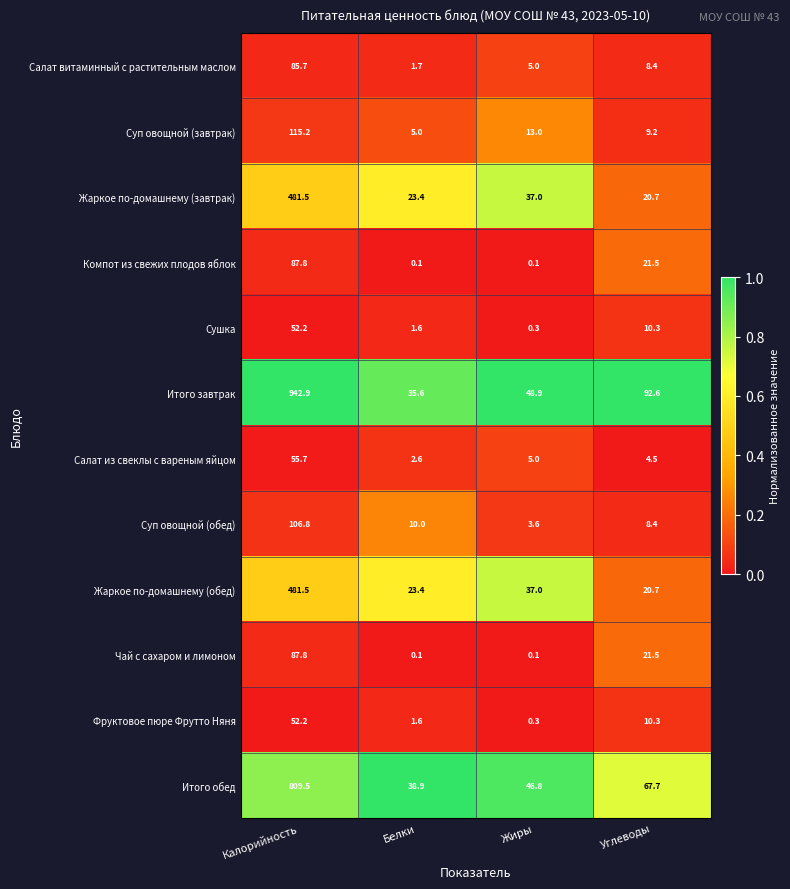

Which series has the largest total across all categories?

Итого завтрак